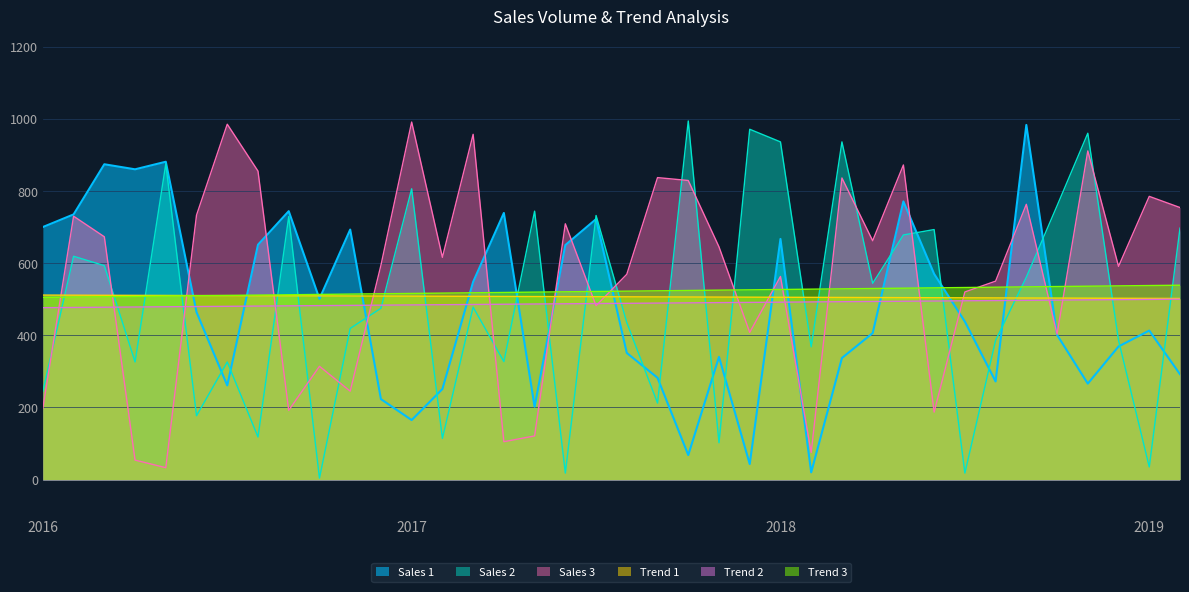

At which category does Sales 2 reach its first local valley?

2016-04